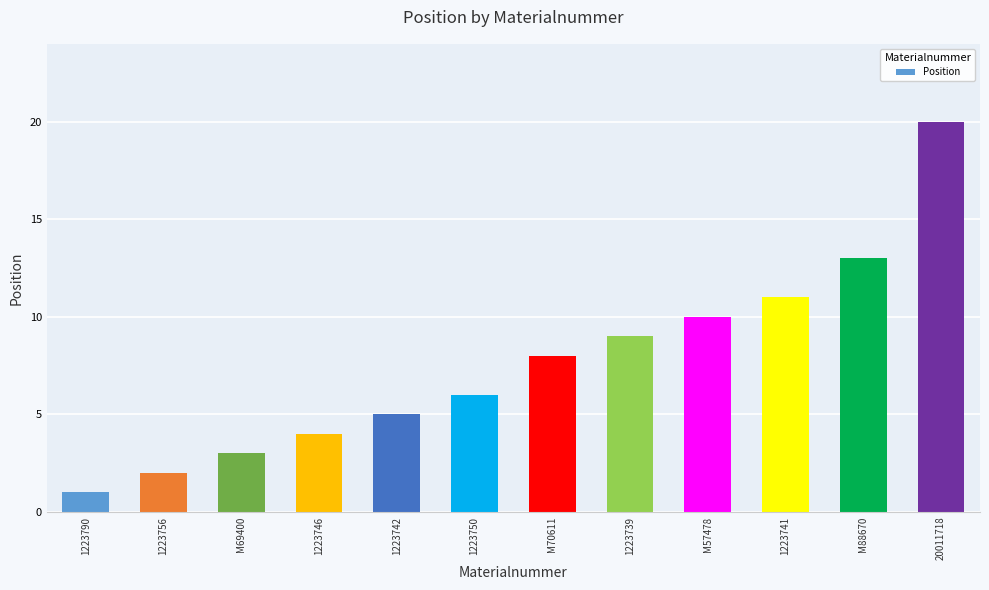

Reading left to right, transcribe all the data shown in this chart.

1	2	3	4	5	6	8	9	10	11	13	20